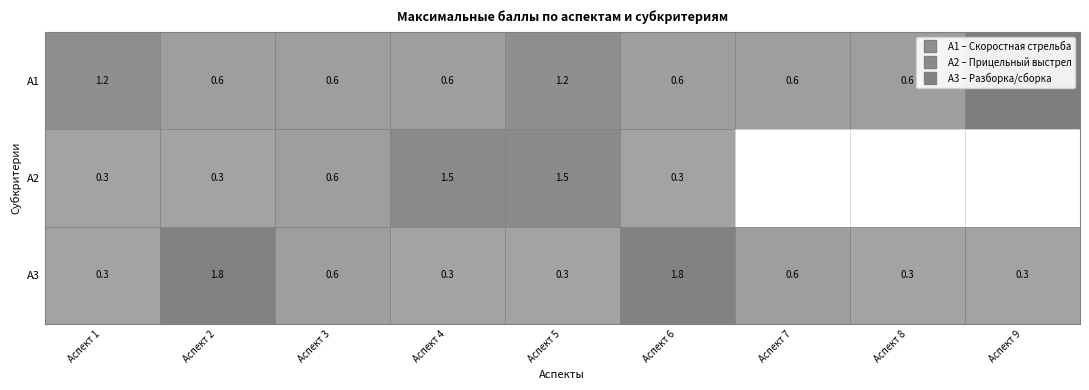

Which category has the lowest value in the А2 series?

6